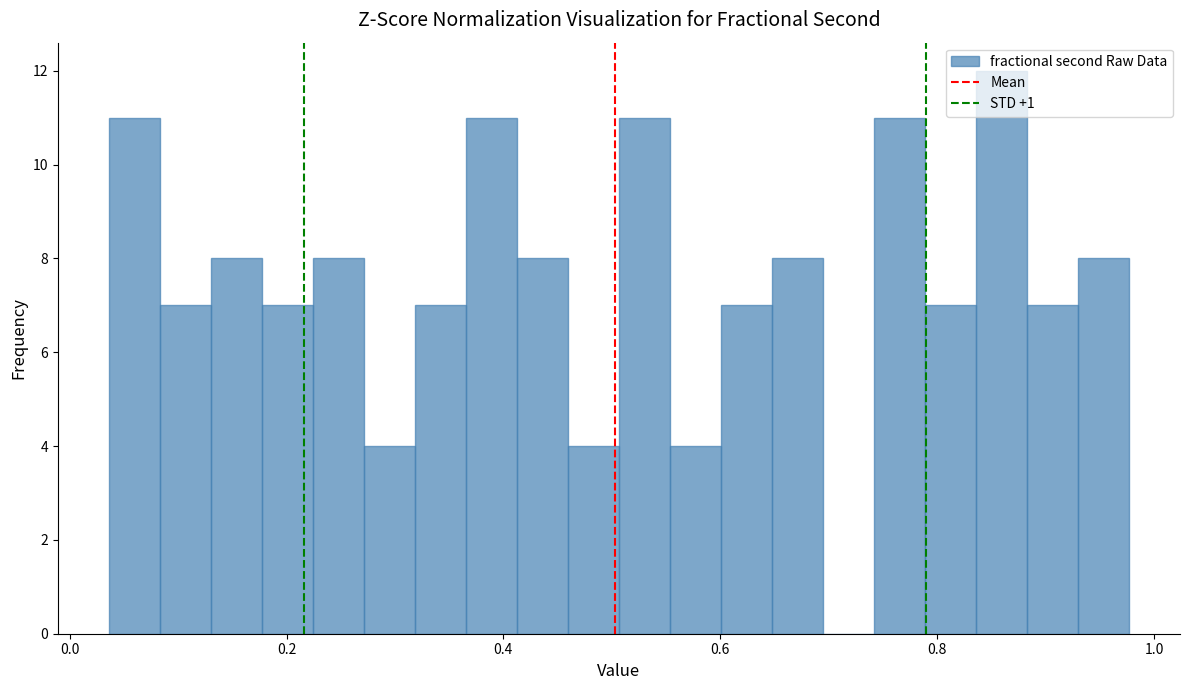

Around what value on the x-axis is the tallest bar? Give the approximate position of its centre, as read against the axis.

0.86